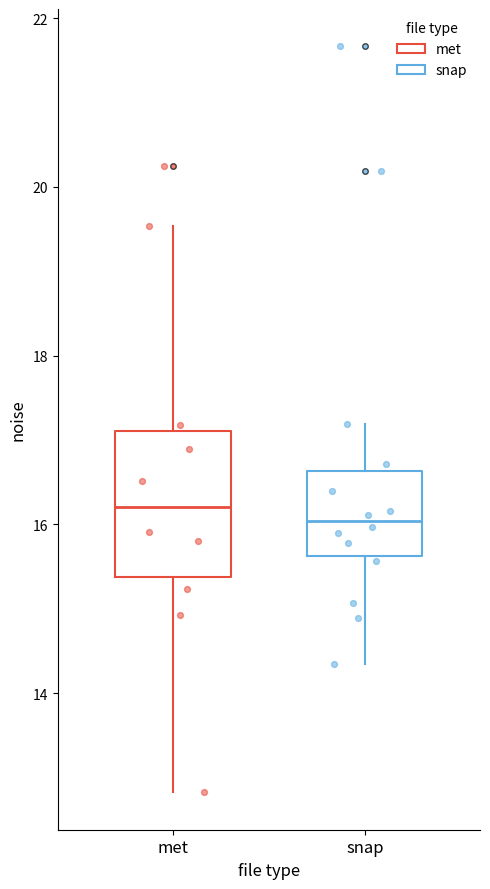

Reading left to right, transcribe this box plot: for each box, give where its median line is, the range the box spans, and where its two whiskers end, as read against the y-axis. The values are not printed on the chart, so give them approximately, as read against the axis.

met: median 16.2, box 15.4 to 17.2, whiskers 12.8 to 19.6
snap: median 16.0, box 15.6 to 16.6, whiskers 14.4 to 17.2